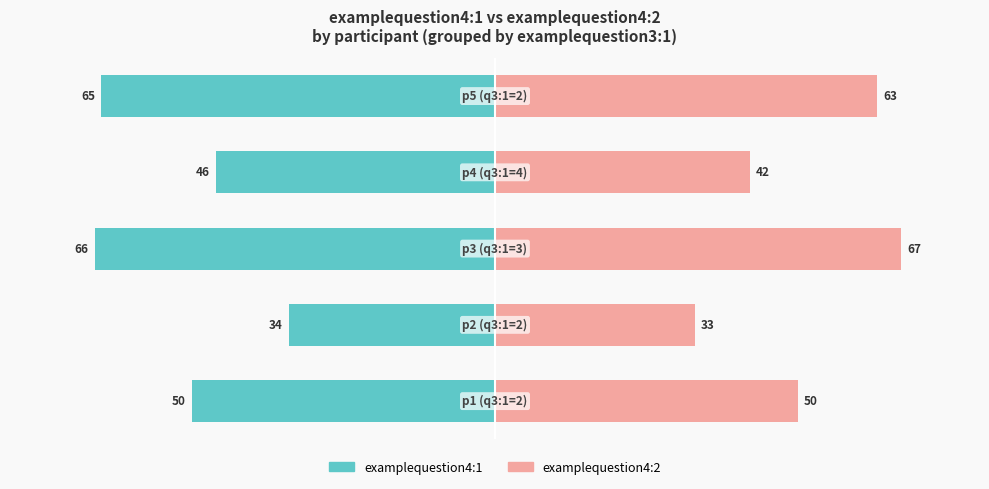

Are the bars grouped side by side (vs. stacked)?

Yes